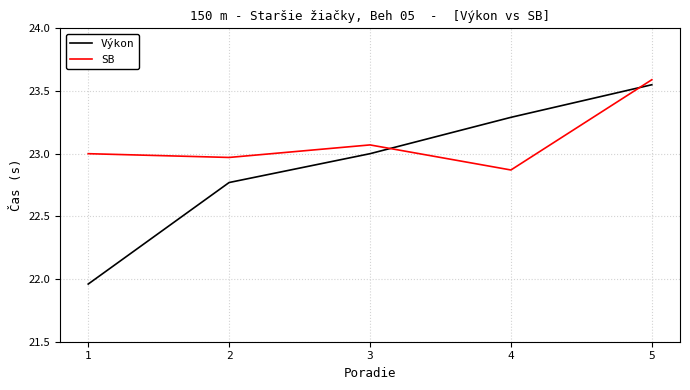

Count the number of categories in the chart.

5